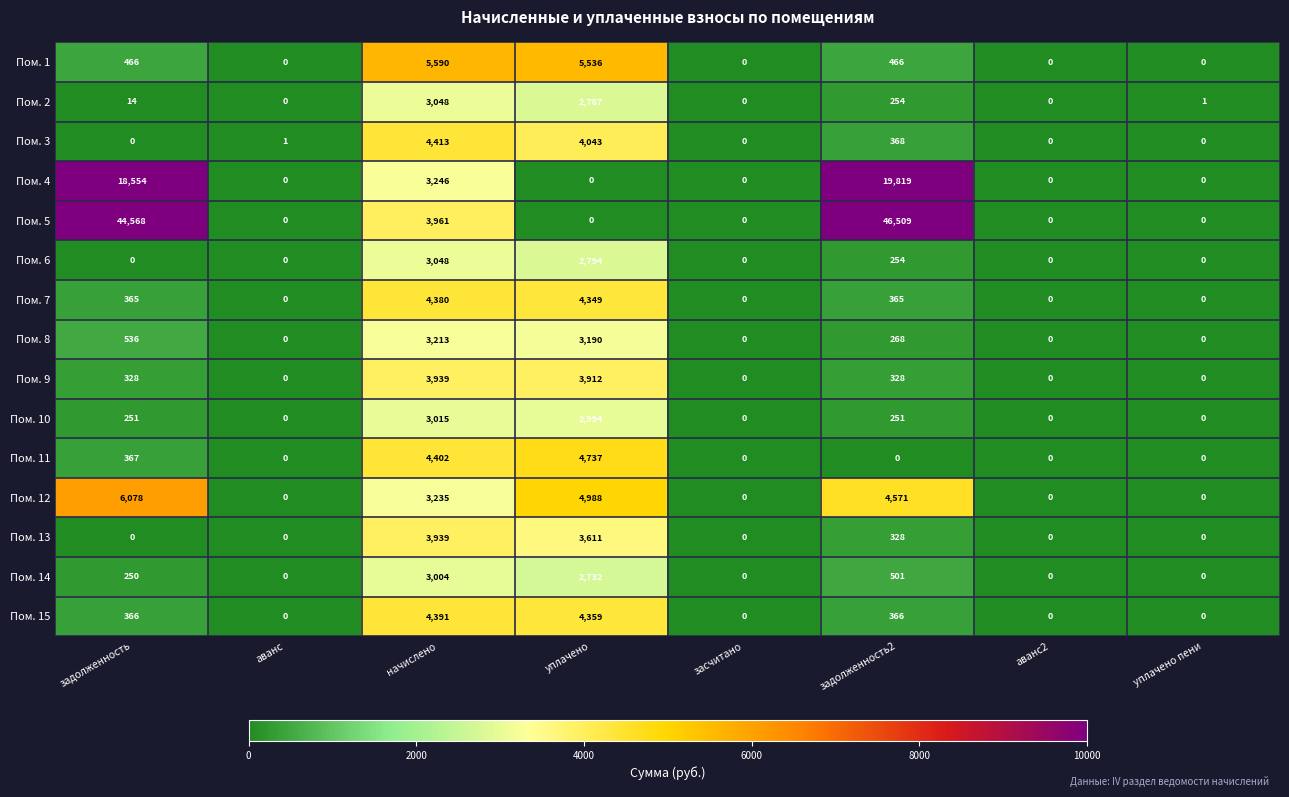

What is the maximum value shown in the chart?

46509